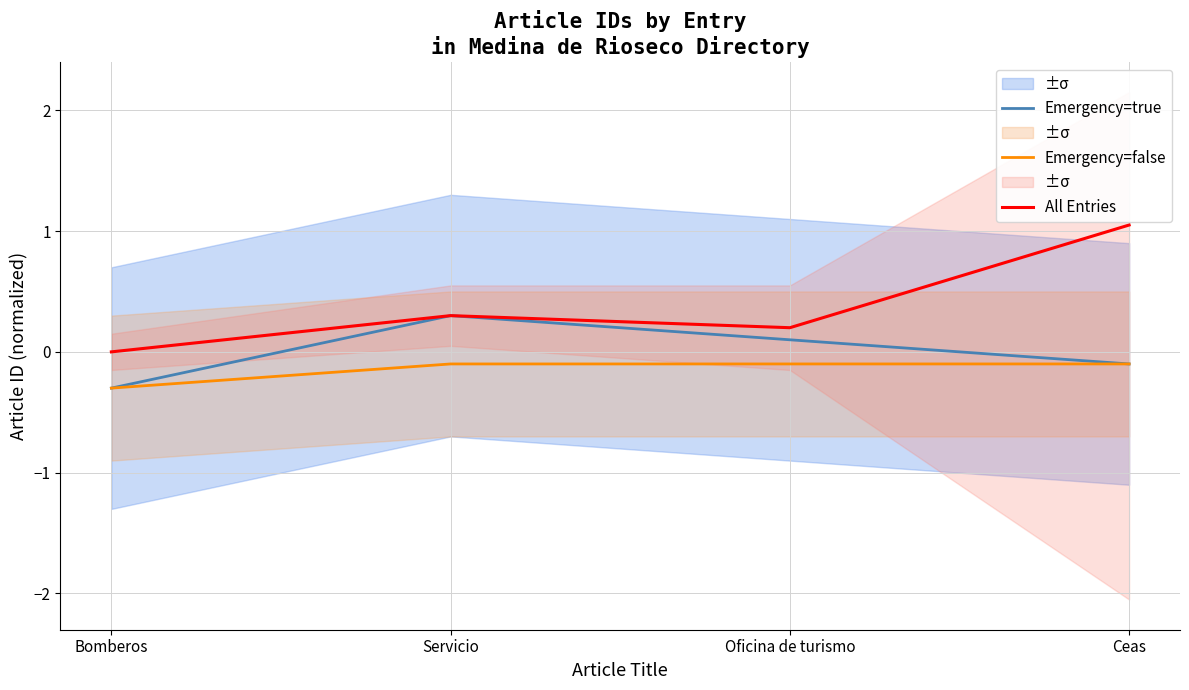

What are all the series names shown in the legend?

Emergency=true, Emergency=false, All Entries